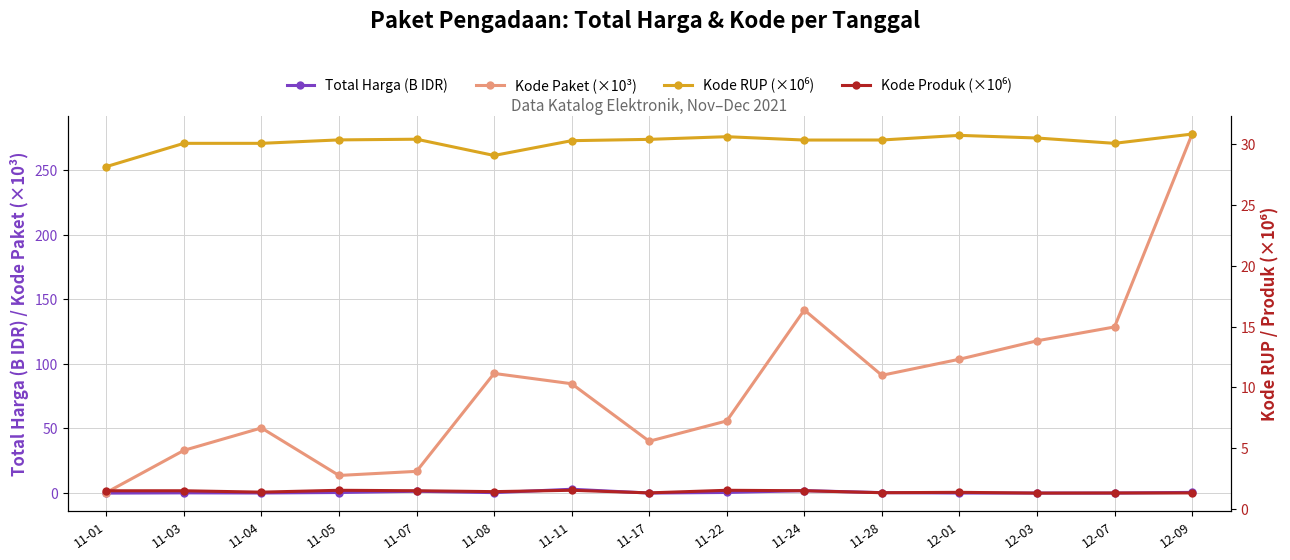

At which category does Total Harga (B IDR) reach its first local valley?

11-04